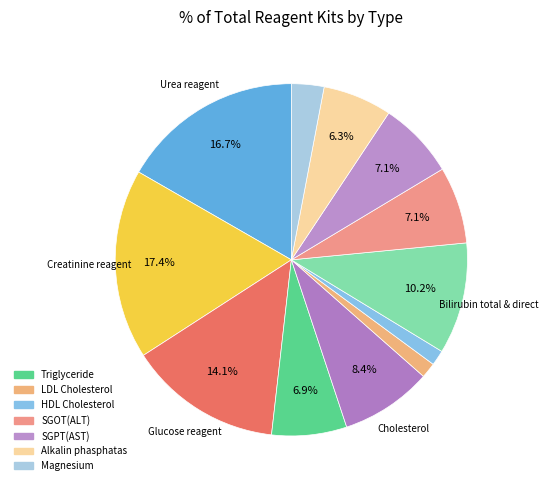

To the nearest percent, what is the difference between the largest and smallest slice percentages?

16%